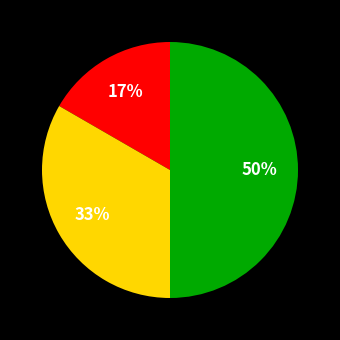

To the nearest percent, what is the difference between the largest and smallest slice percentages?

33%